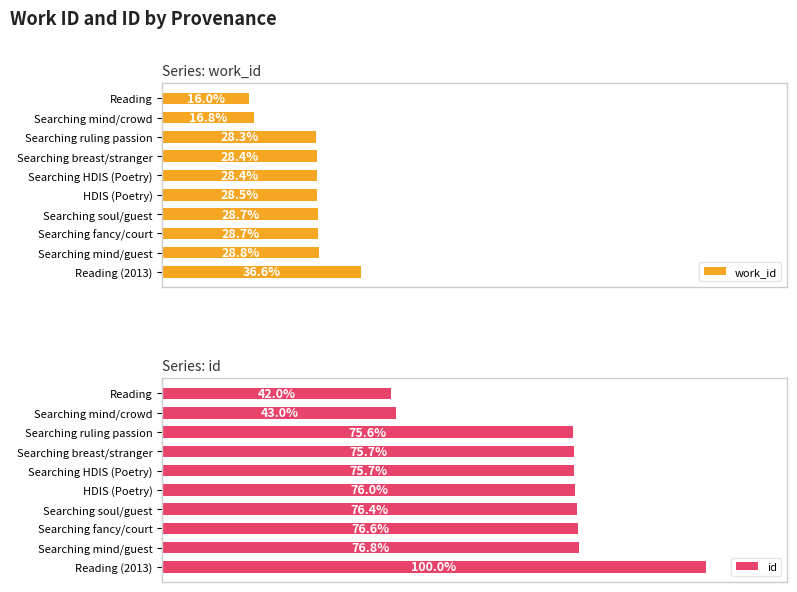

Are the bars grouped side by side (vs. stacked)?

Yes